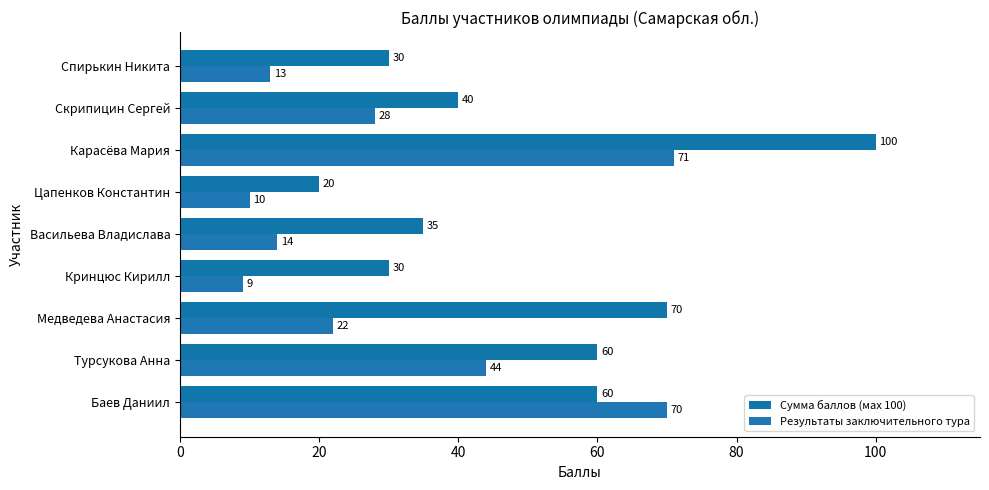

What are all the series names shown in the legend?

Сумма баллов (мах 100), Результаты заключительного тура